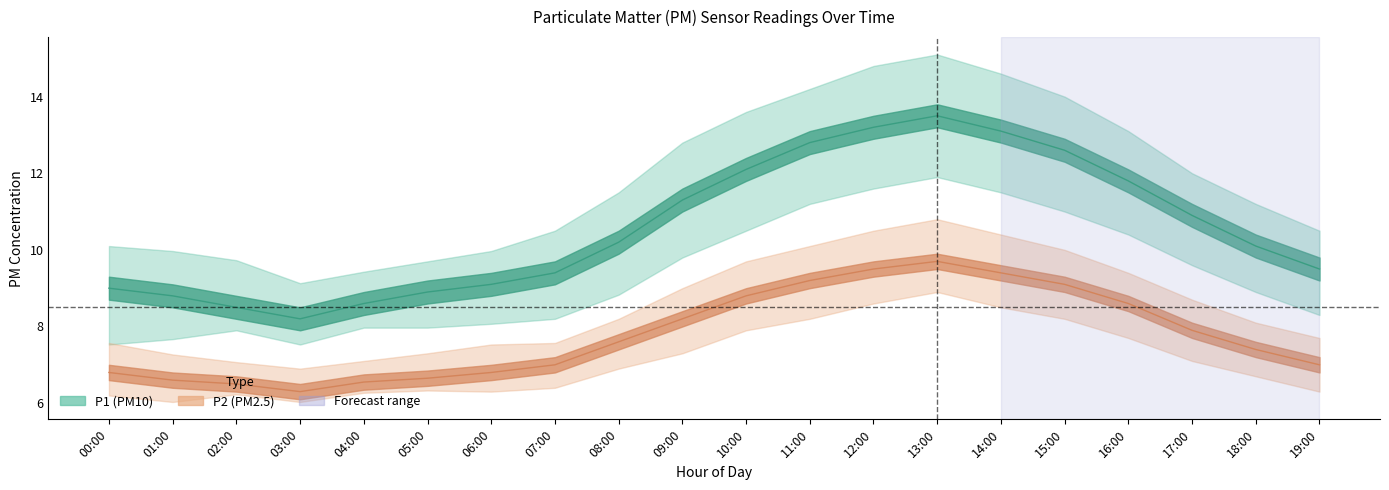

At which label does P1 first exceed 10?

08:00